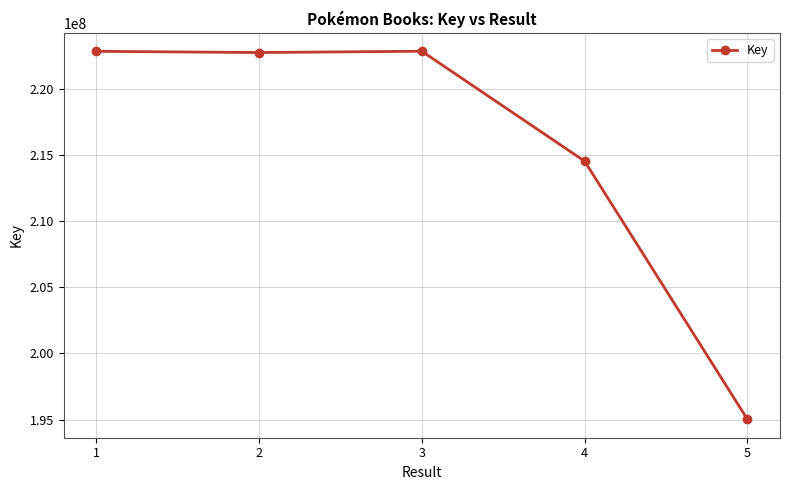

What is the sum of the values at 4 and 1?

437337059